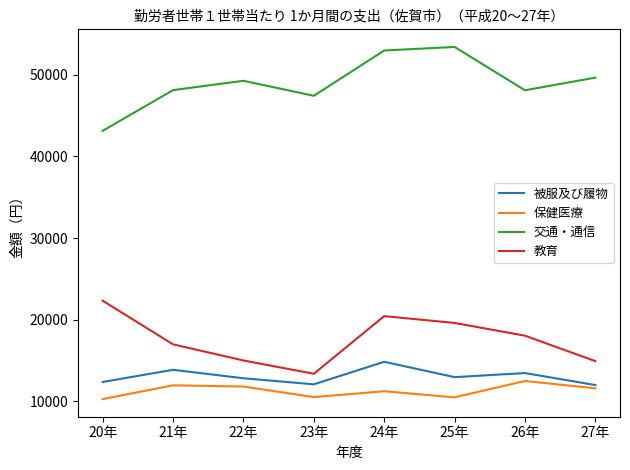

What is the average value of the 教育 series?

17599